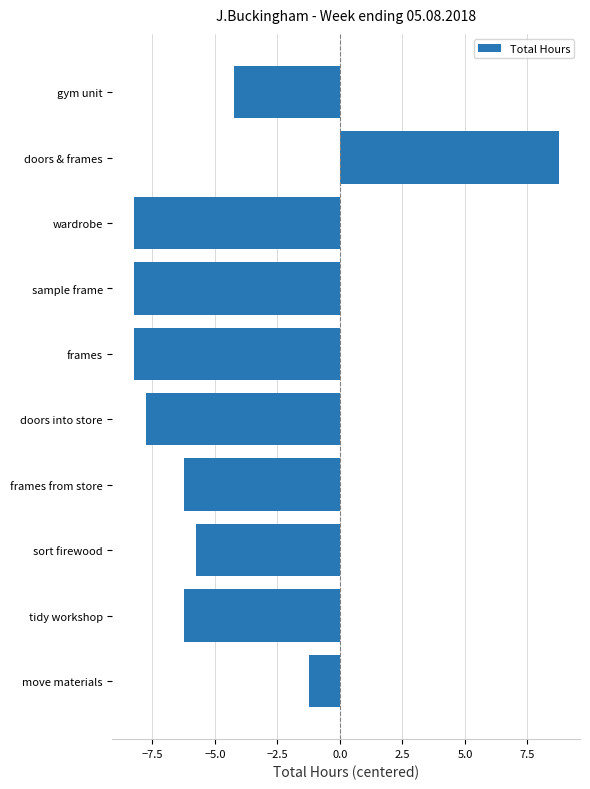

How many categories are shown in the chart?

10